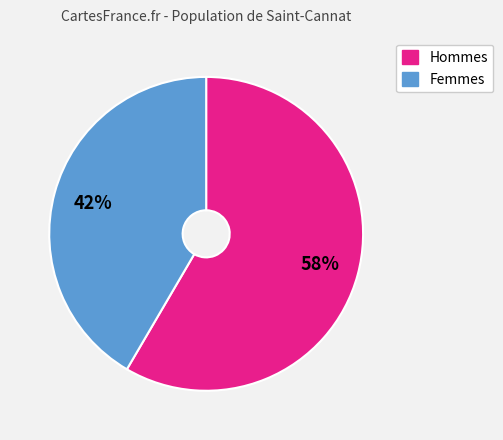

Is there any slice that represents more than half of the pie?

Yes